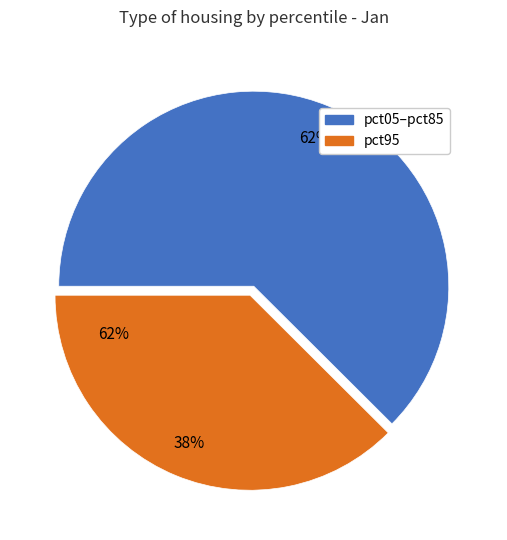

The pct65 slice represents 15% of the pie. True or false?

False